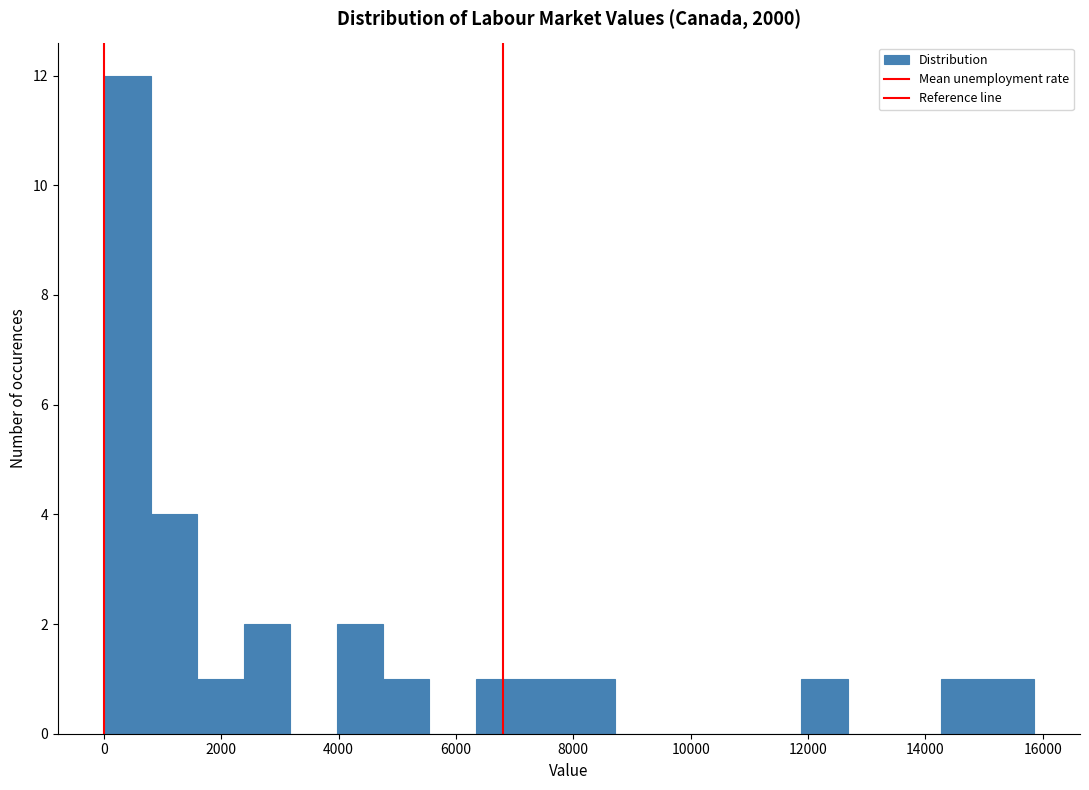

Around what value on the x-axis is the tallest bar? Give the approximate position of its centre, as read against the axis.

400